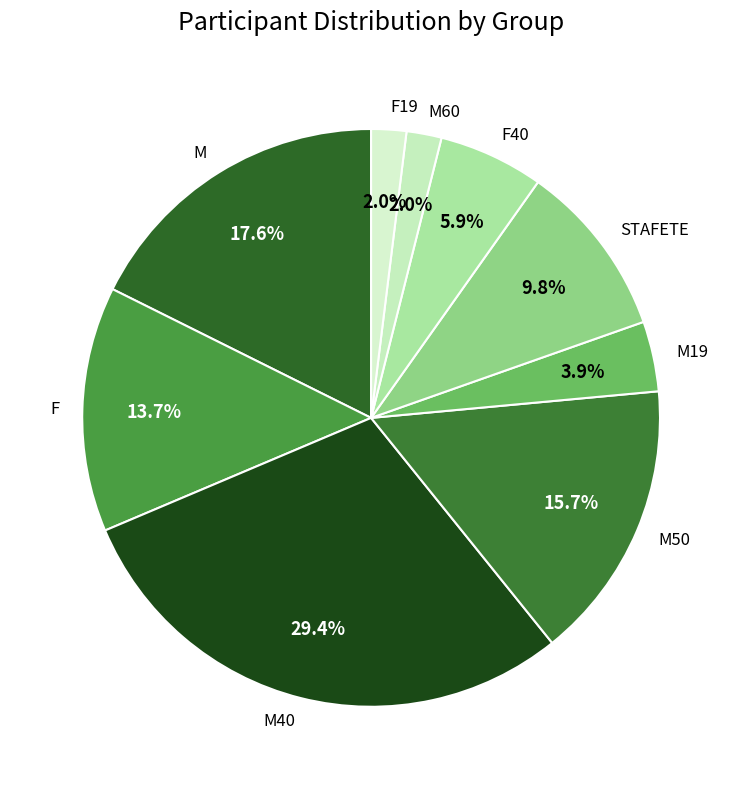

Which slice is the largest?

M40